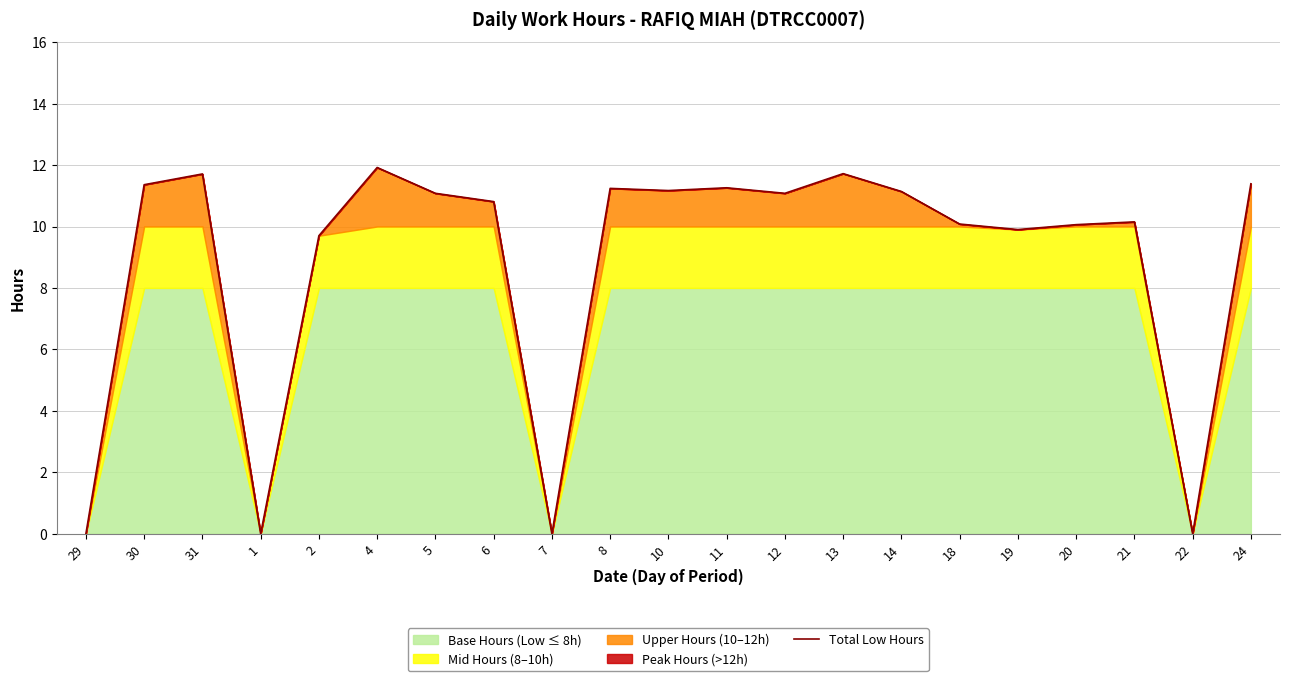

Reading left to right, extract all data points from this chart.

0.0	11.4	11.7	0.0	9.7	11.9	11.1	10.8	0.0	11.2	11.2	11.3	11.1	11.7	11.1	10.1	9.9	10.1	10.2	0.0	11.4